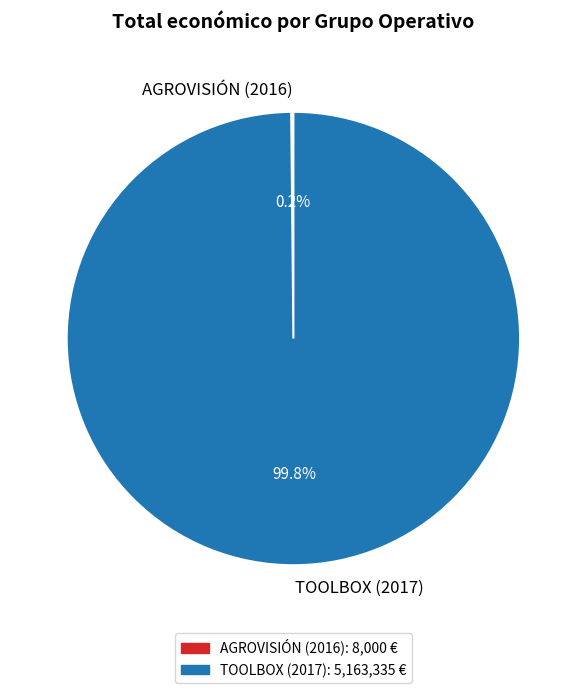

Which category has the biggest portion of the pie?

TOOLBOX (2017)